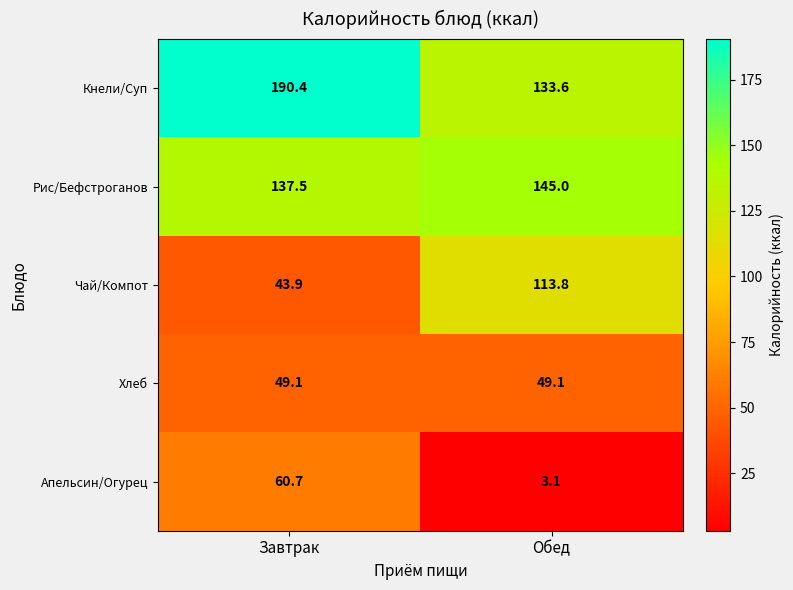

At which category does the chart reach its minimum across all series?

Обед